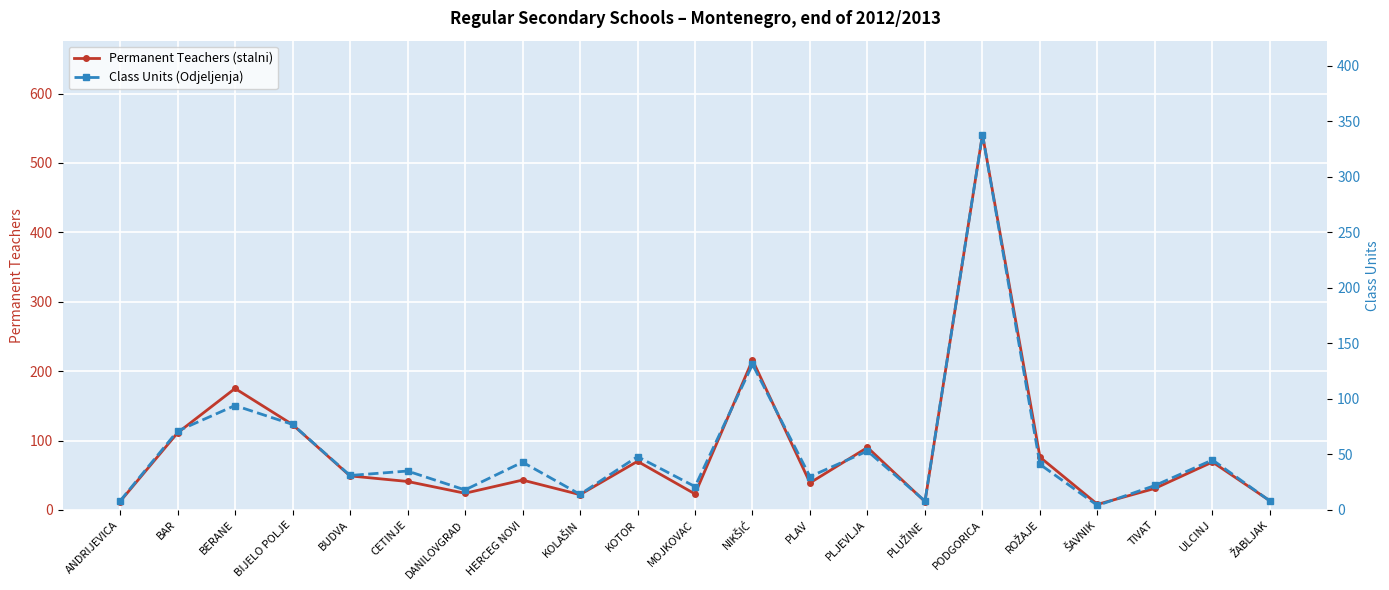

Is it true that Class Units (Odjeljenja) equals 6 at MOJKOVAC?

False